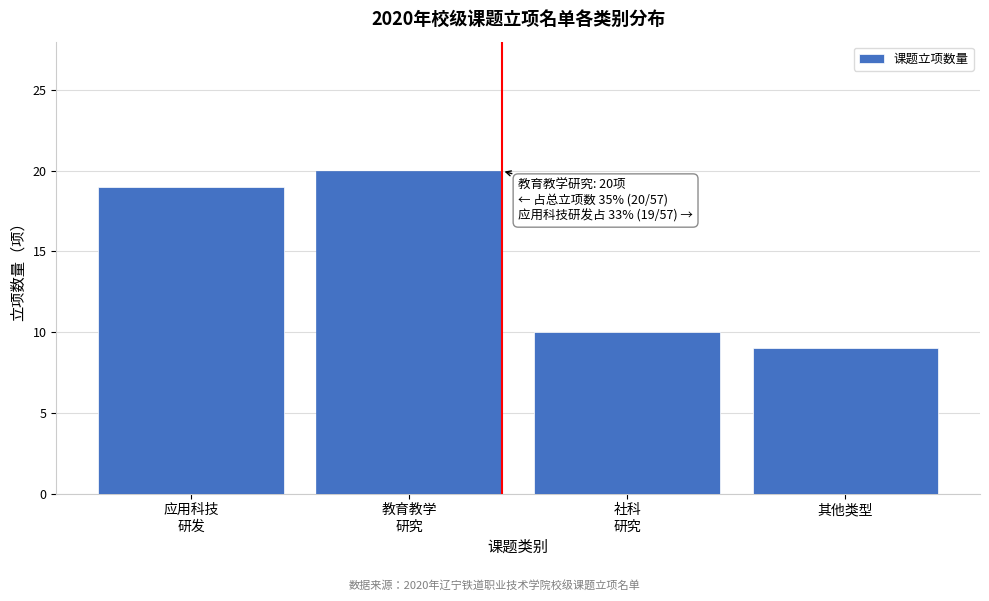

Reading right to left, transcribe all the data shown in this chart.

9	10	20	19